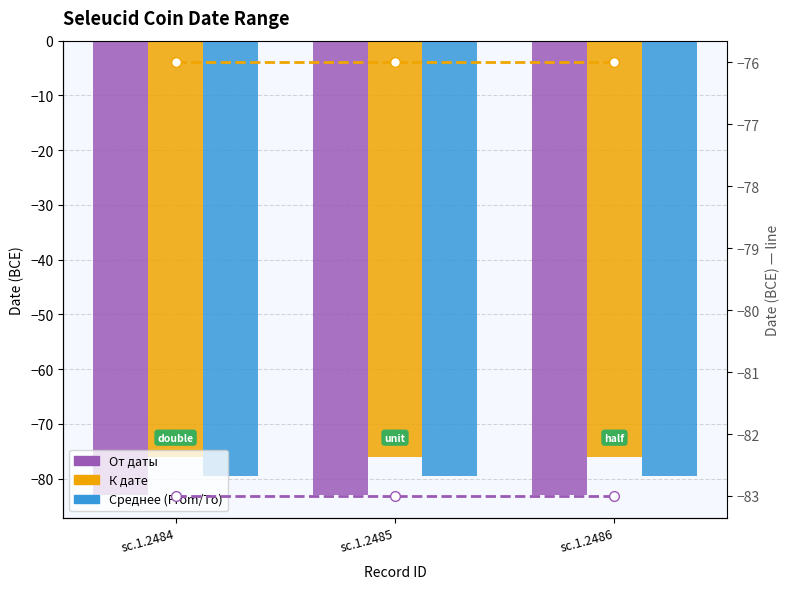

How many series are shown in this chart?

5